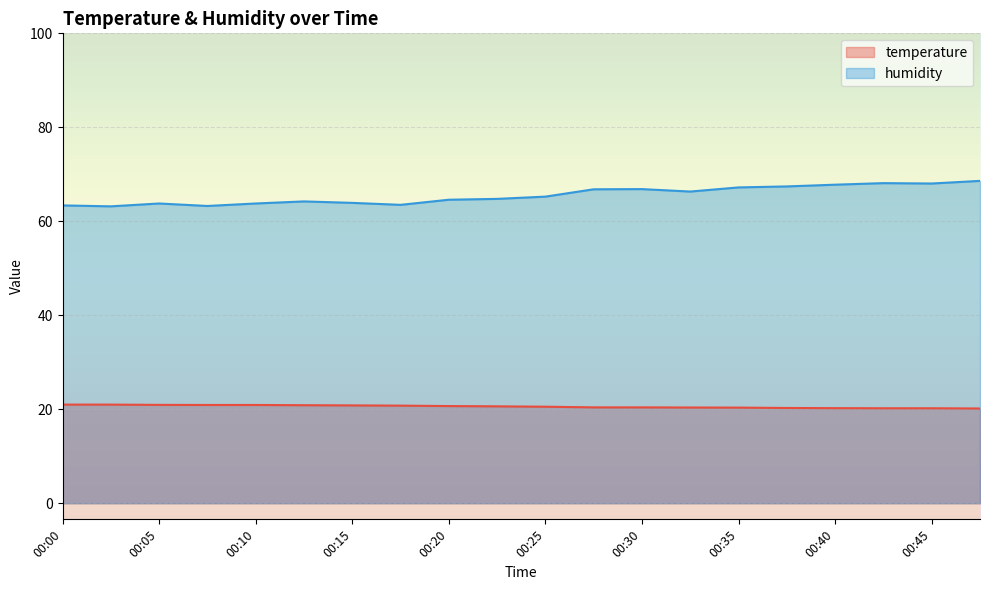

True or false: humidity and temperature intersect in this chart.

False